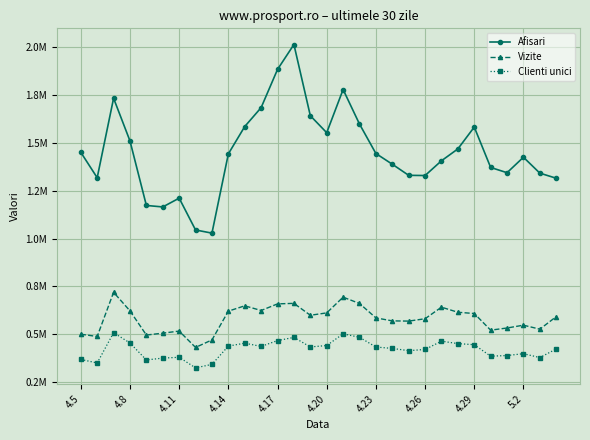

Does the chart have visible grid lines?

Yes